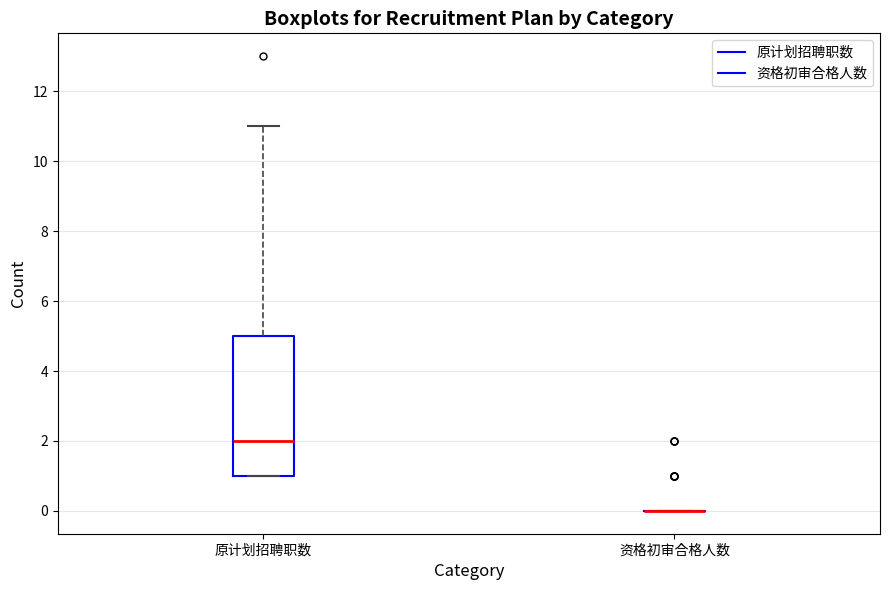

Reading left to right, transcribe this box plot: for each box, give where its median line is, the range the box spans, and where its two whiskers end, as read against the y-axis. The values are not printed on the chart, so give them approximately, as read against the axis.

原计划招聘职数: median 2, box 1 to 5, whiskers 1 to 11
资格初审合格人数: box collapsed to a line at 0, whiskers 0 to 0